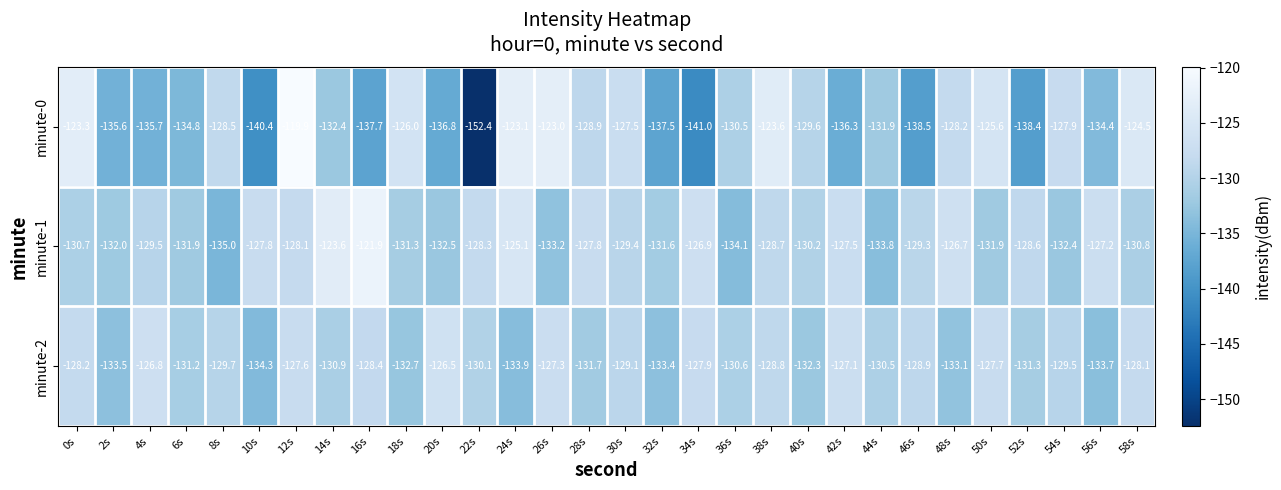

Rank the series by their average value, from lowest to highest.

minute-0, minute-2, minute-1